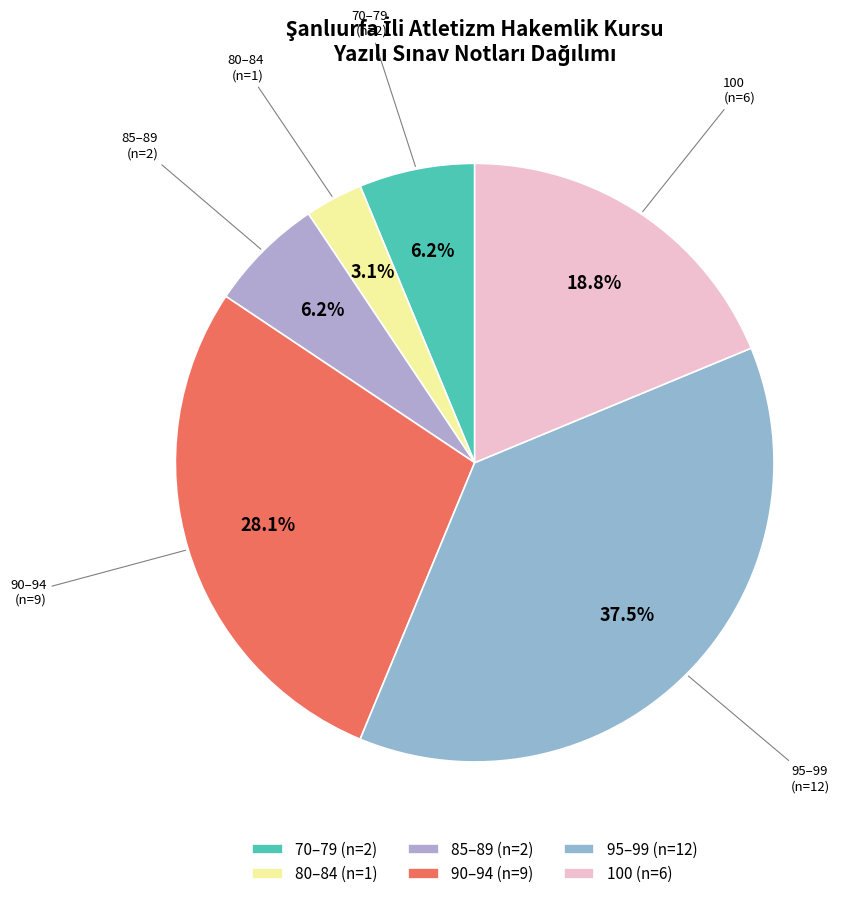

What is the smallest slice in the pie chart?

80–84 (n=1)